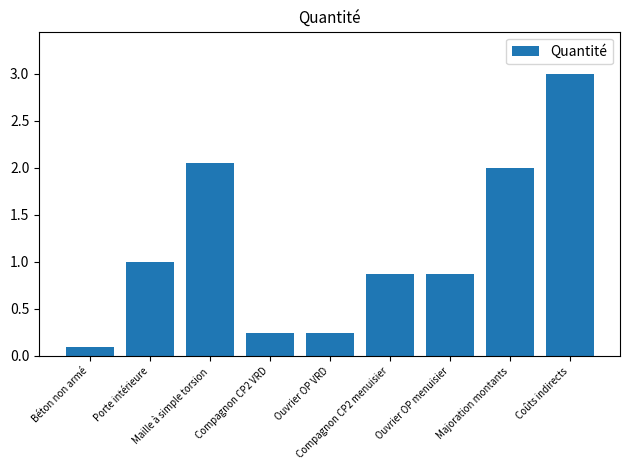

What is the value of the 9th bar from the left?

3.0